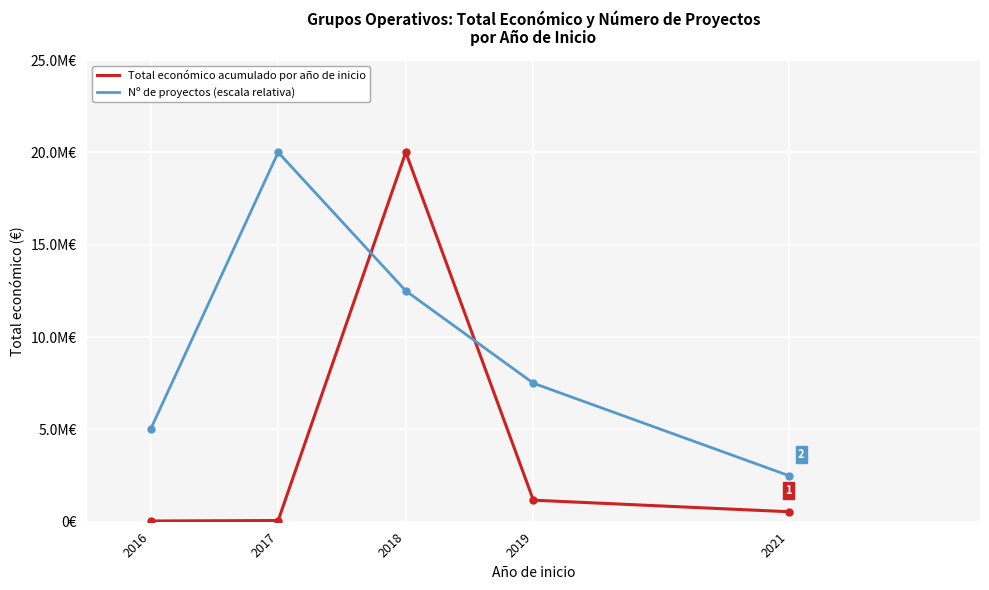

Is this an area chart (filled region under the line)?

No